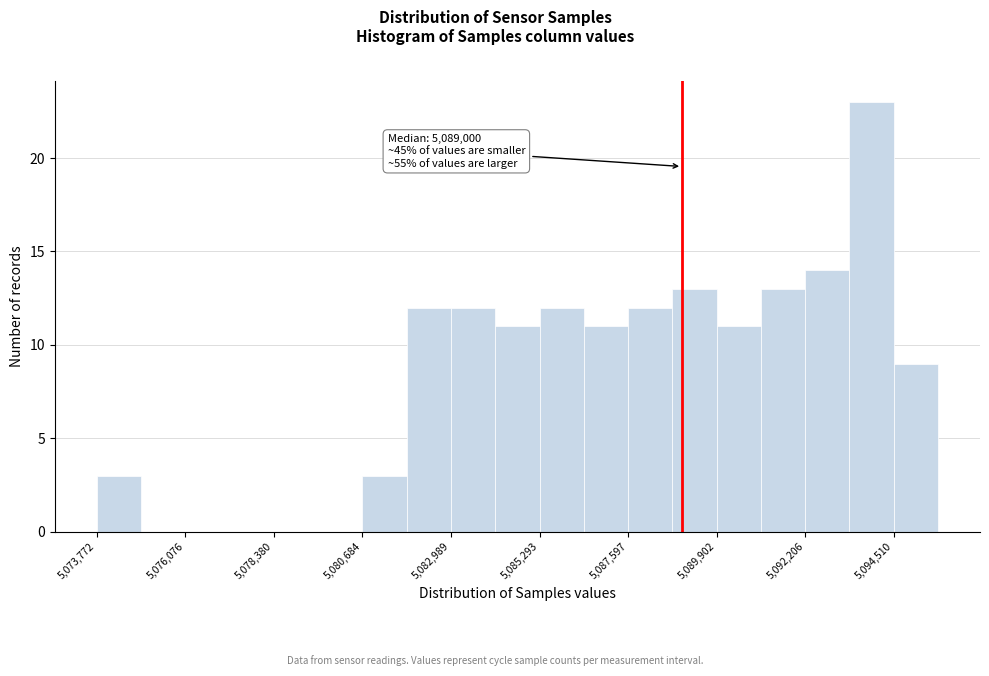

Read against the x-axis, roughly where is the centre of the tallest bar?

5094000